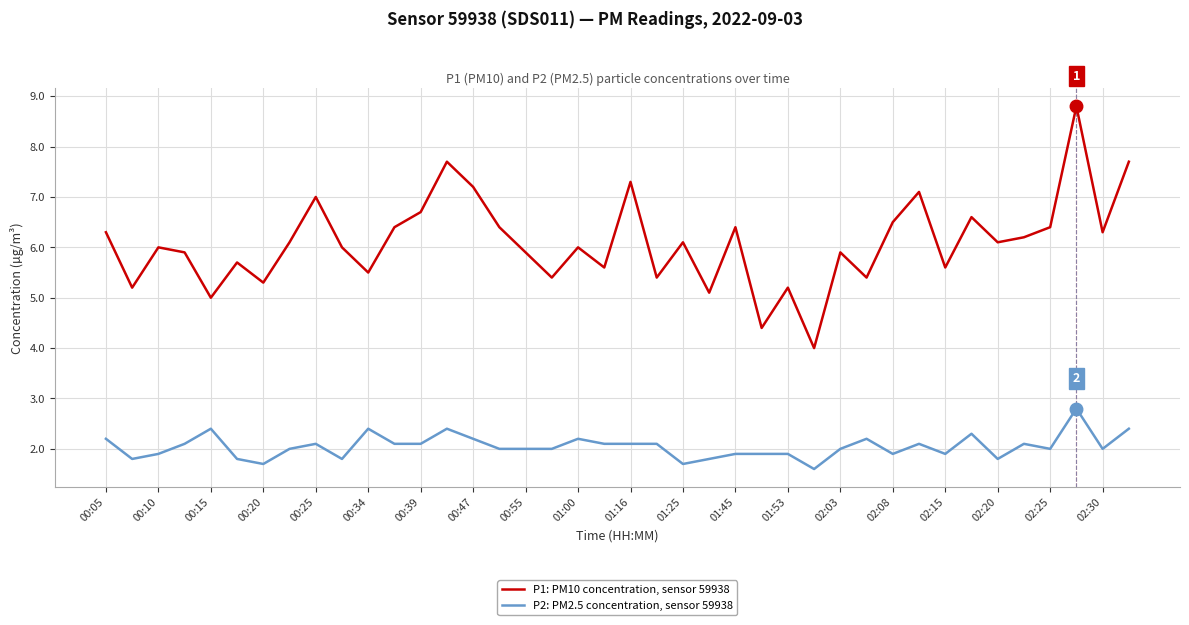

What is the maximum value shown in the chart?

8.8